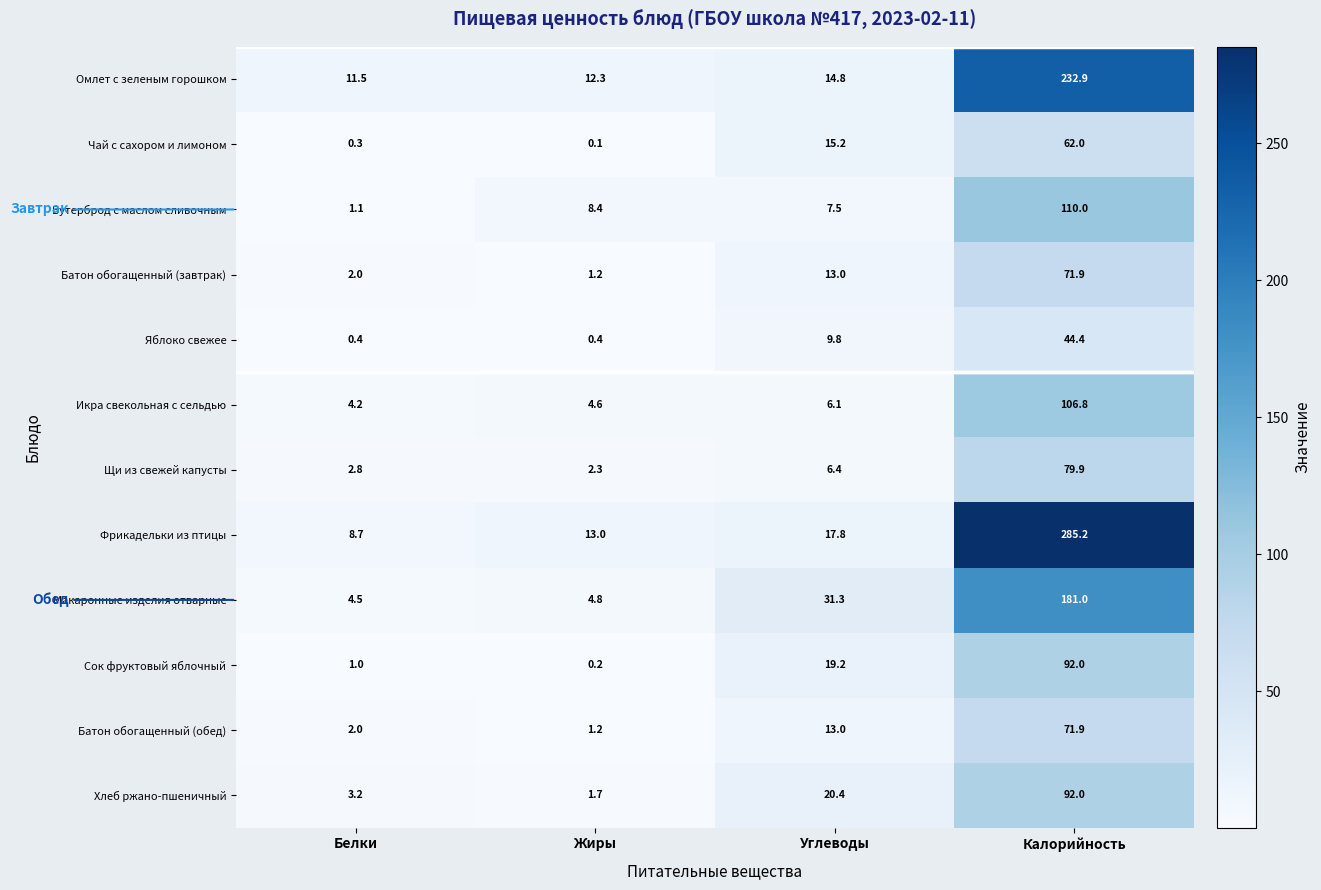

Rank the categories by Сок фруктовый яблочный value from lowest to highest.

Жиры, Белки, Углеводы, Калорийность